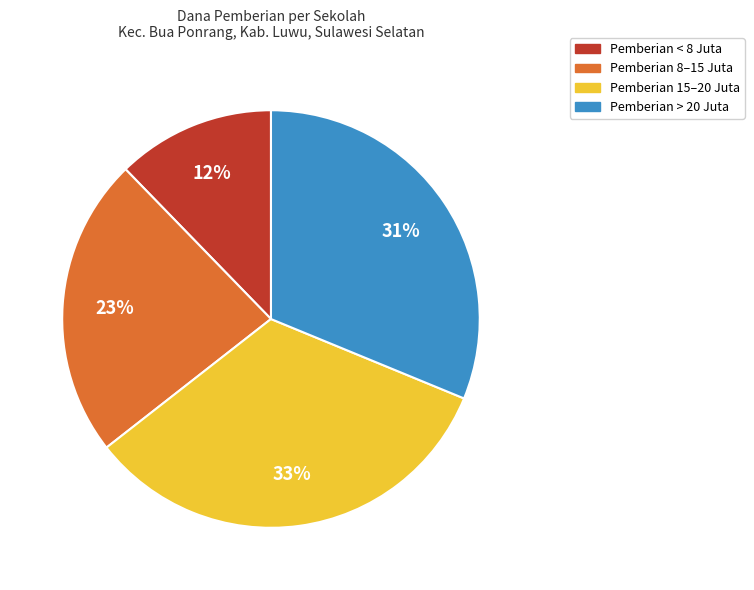

To the nearest percent, what is the difference between the largest and smallest slice percentages?

21%